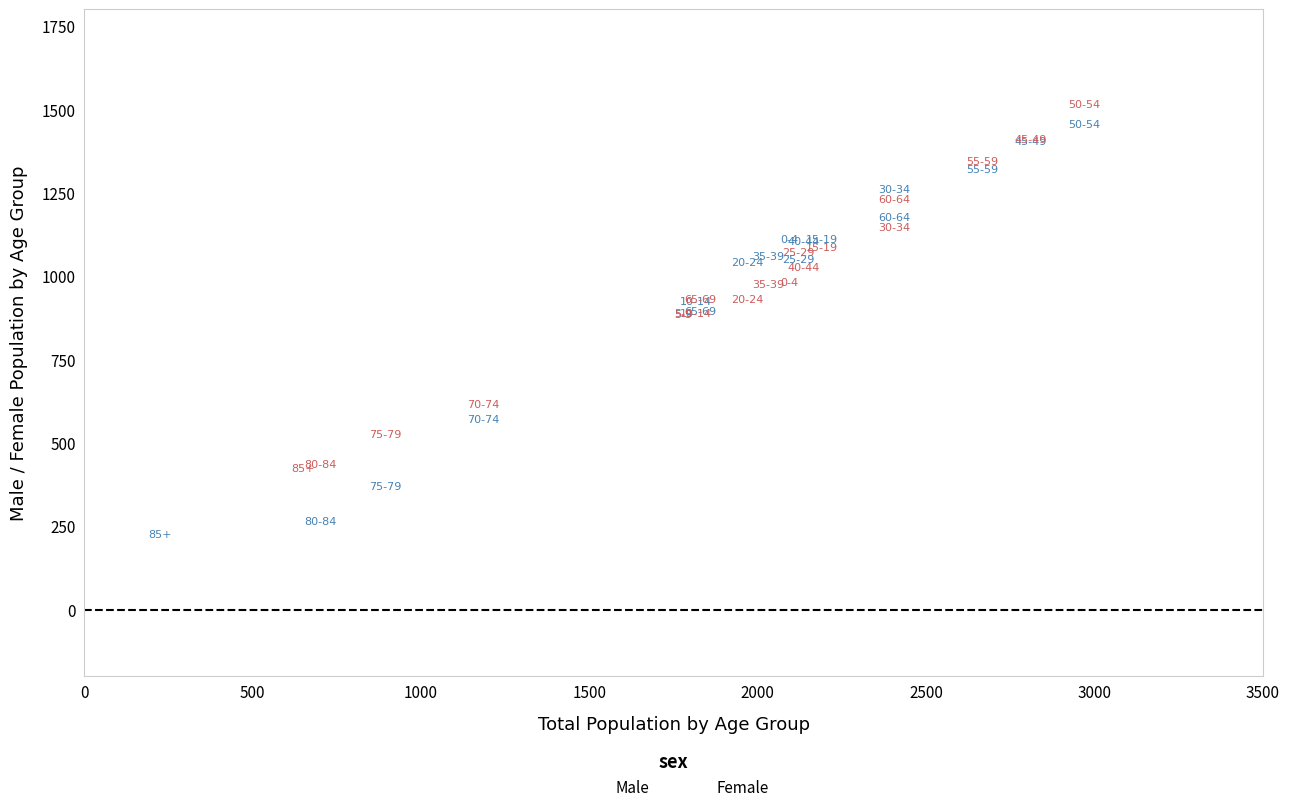

Which series contains the highest Y value?

Female